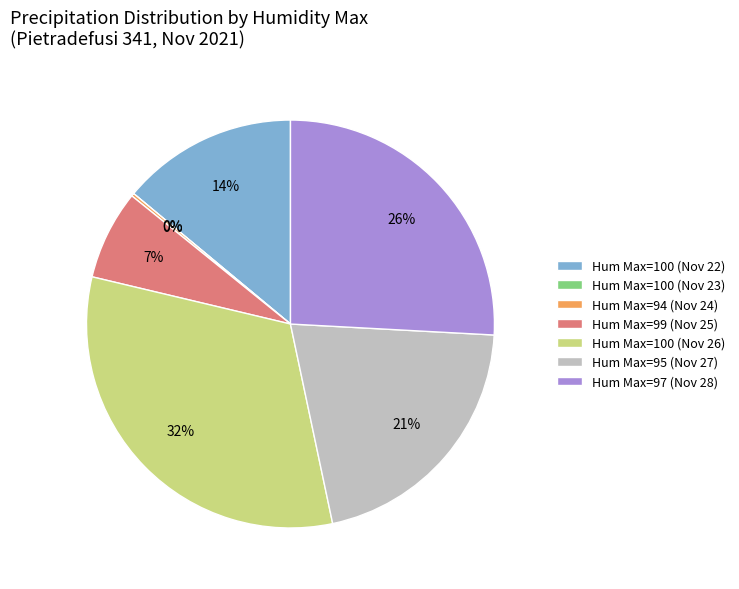

What is the largest slice in the pie chart?

Hum Max=100 (Nov 26)